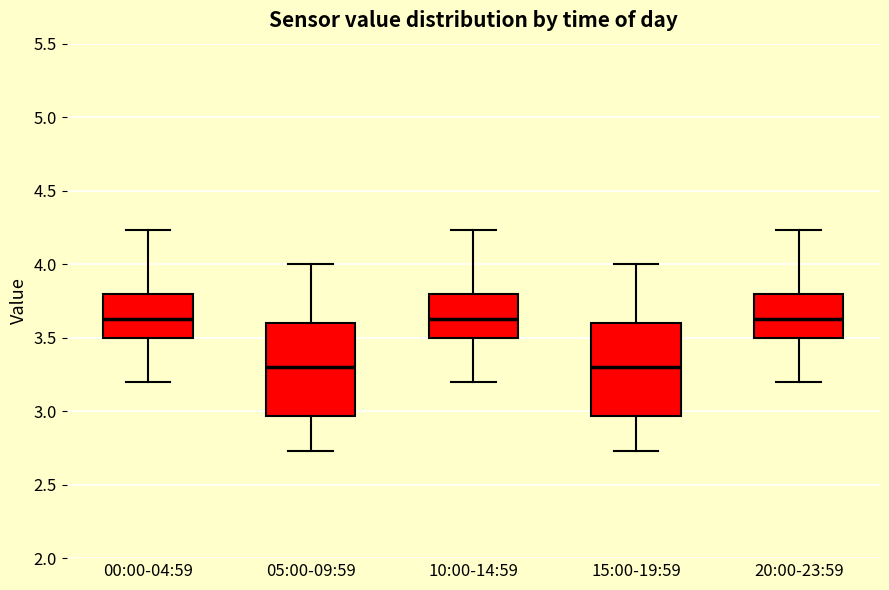

Reading left to right, transcribe this box plot: for each box, give where its median line is, the range the box spans, and where its two whiskers end, as read against the y-axis. The values are not printed on the chart, so give them approximately, as read against the axis.

00:00-04:59: median 3.65, box 3.50 to 3.80, whiskers 3.20 to 4.25
05:00-09:59: median 3.30, box 2.95 to 3.60, whiskers 2.75 to 4.00
10:00-14:59: median 3.65, box 3.50 to 3.80, whiskers 3.20 to 4.25
15:00-19:59: median 3.30, box 2.95 to 3.60, whiskers 2.75 to 4.00
20:00-23:59: median 3.65, box 3.50 to 3.80, whiskers 3.20 to 4.25